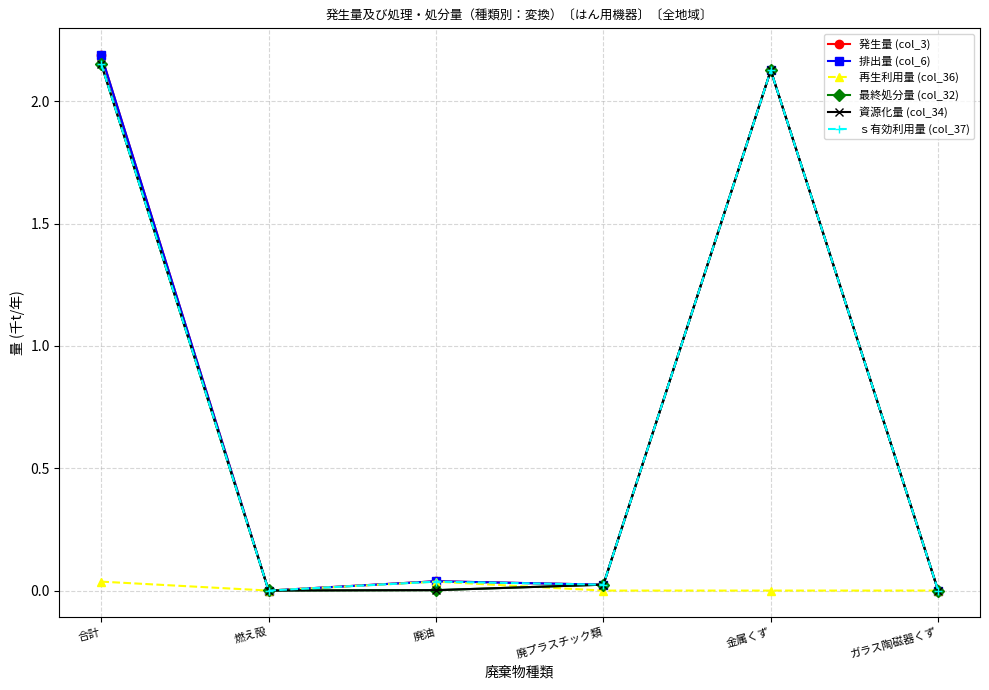

Does the chart have visible grid lines?

Yes